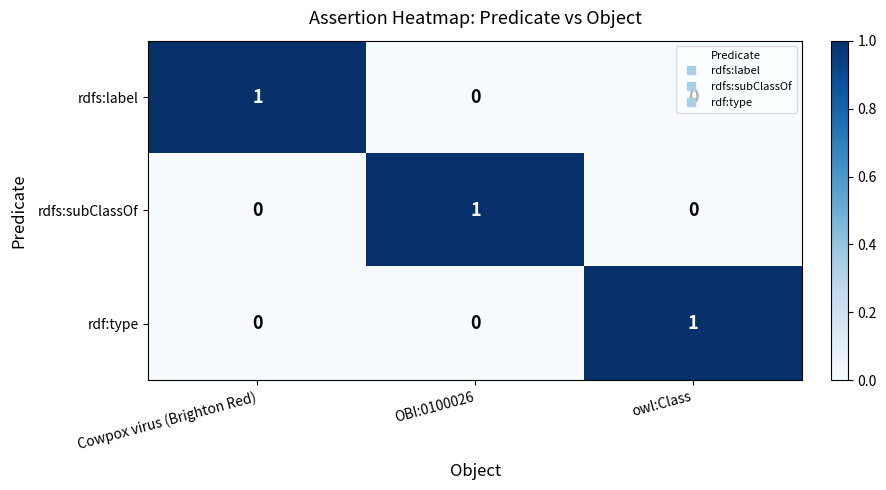

At how many categories does at least one series exceed 0?

3